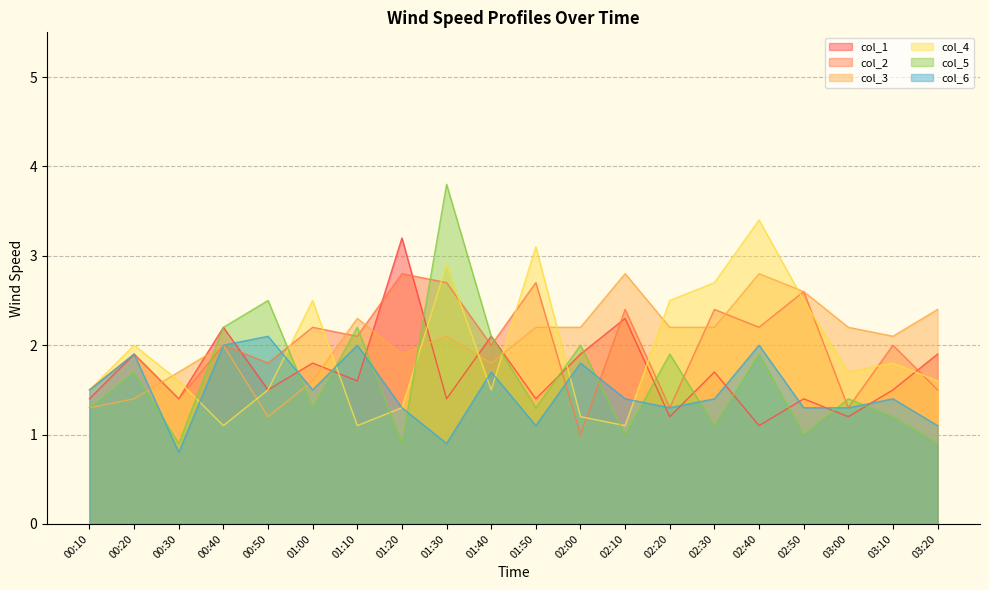

What is the label of the 20th point from the right?

00:10